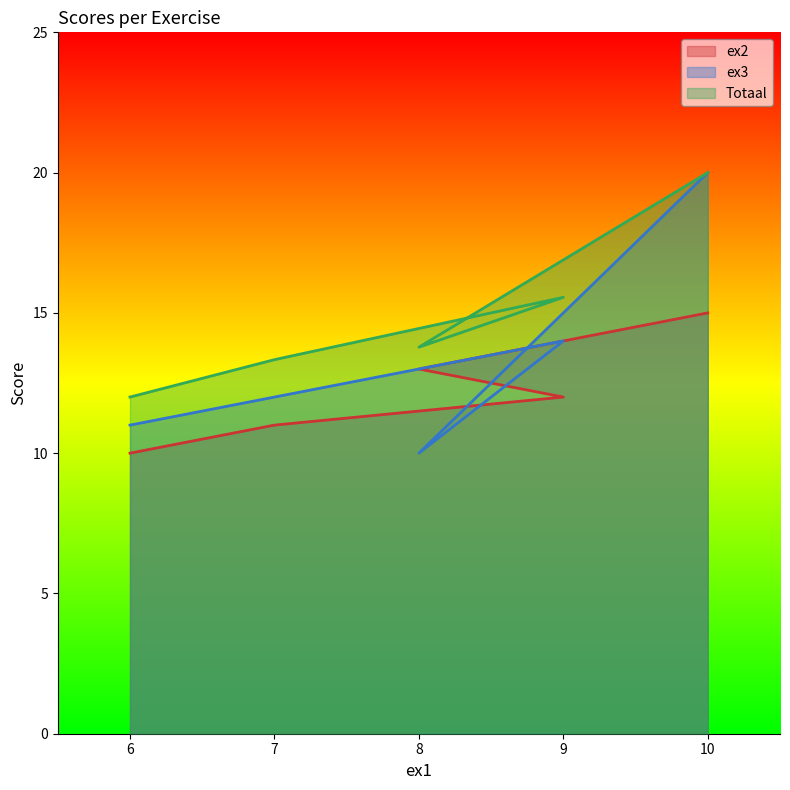

What are all the series names shown in the legend?

ex2, ex3, Totaal